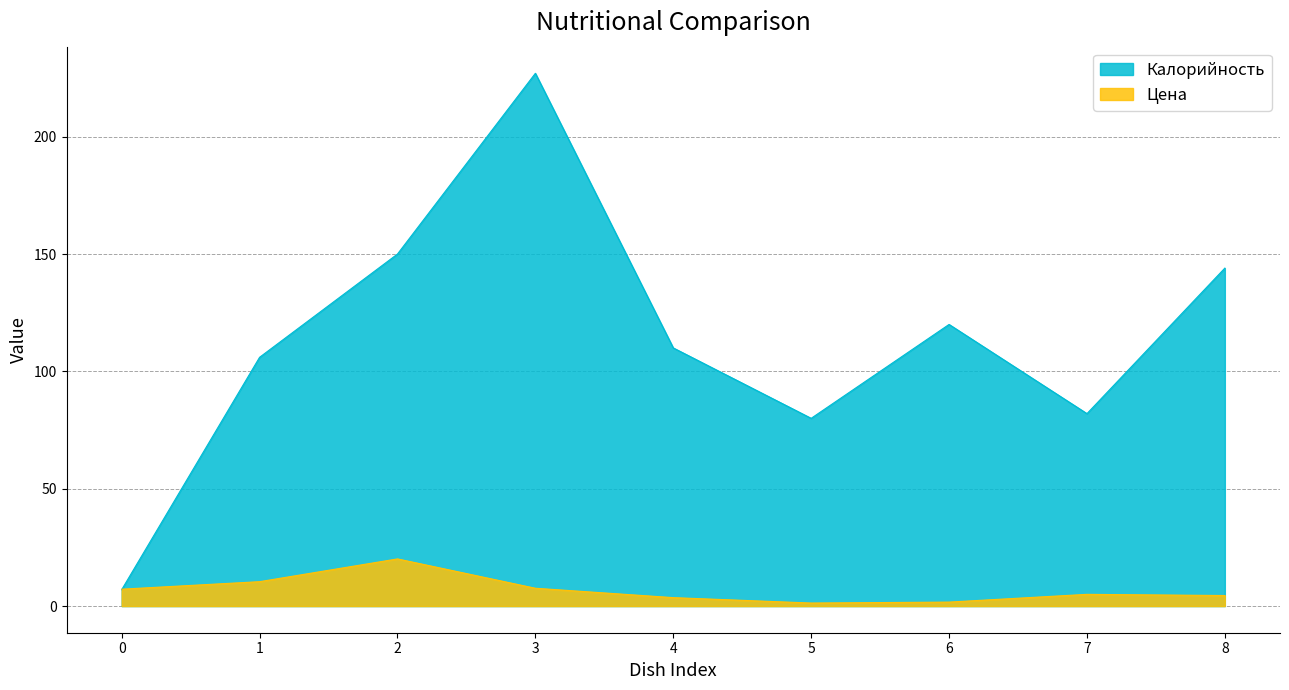

The value of Цена at 7 is 5.0. True or false?

True